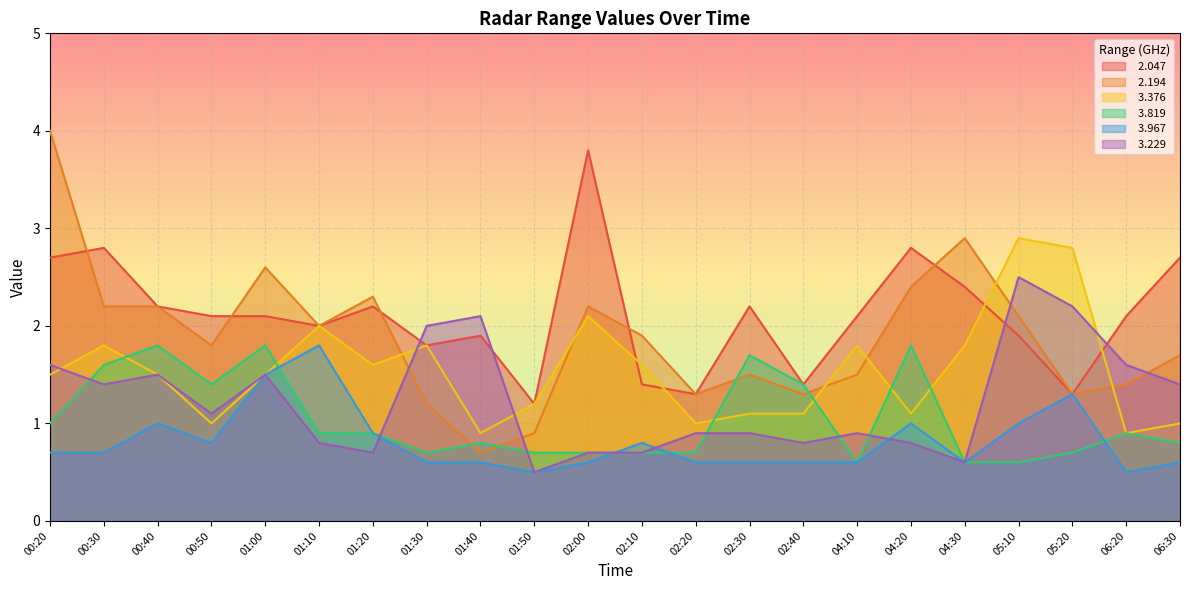

At which label is   3.819 closest to 1?

00:20